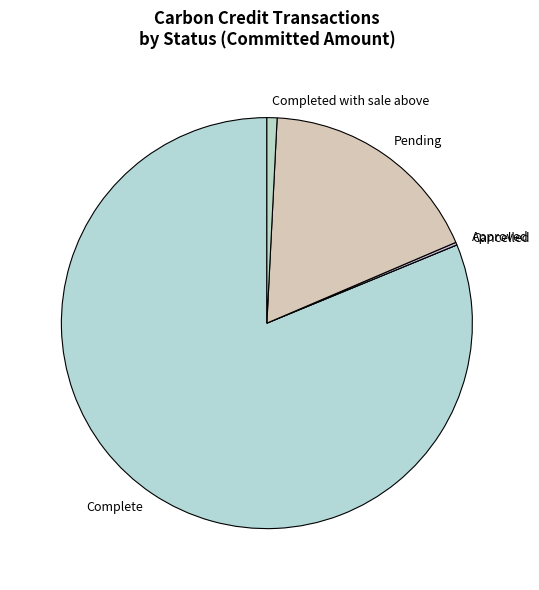

Between Complete and Pending, which is larger?

Complete